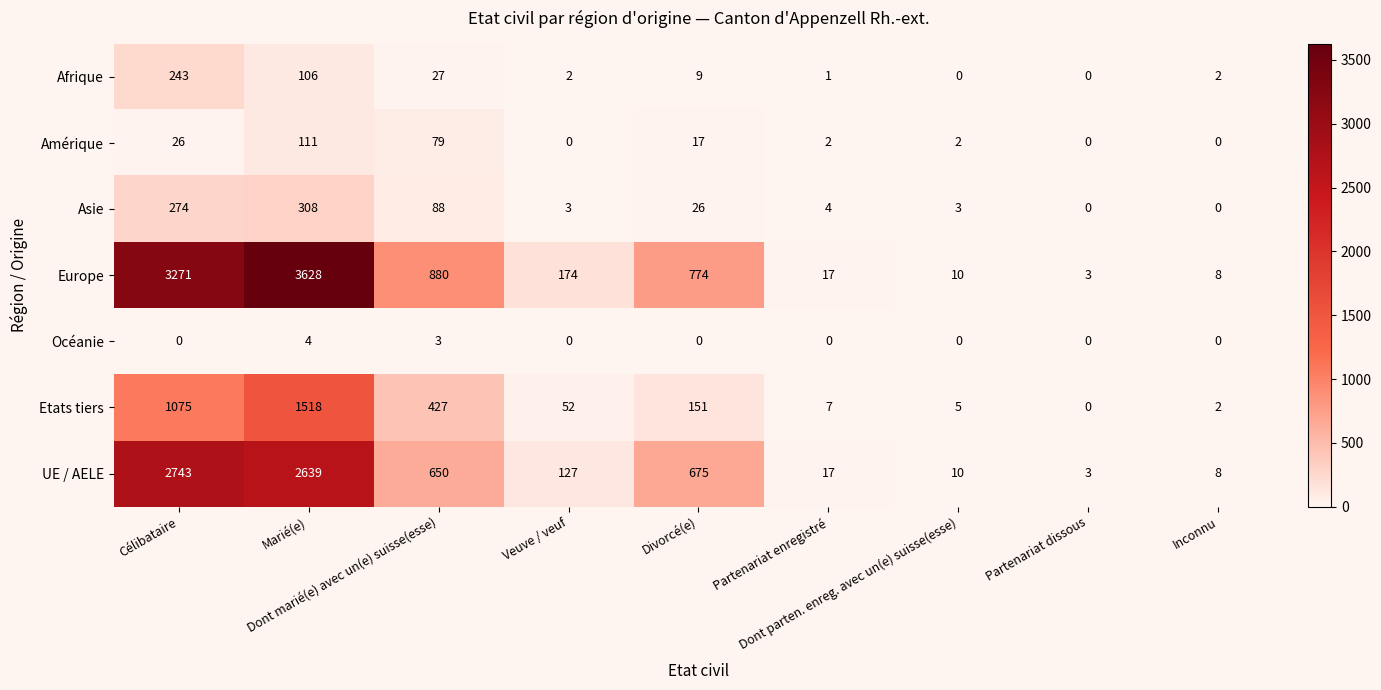

Which series has the largest total across all categories?

Europe